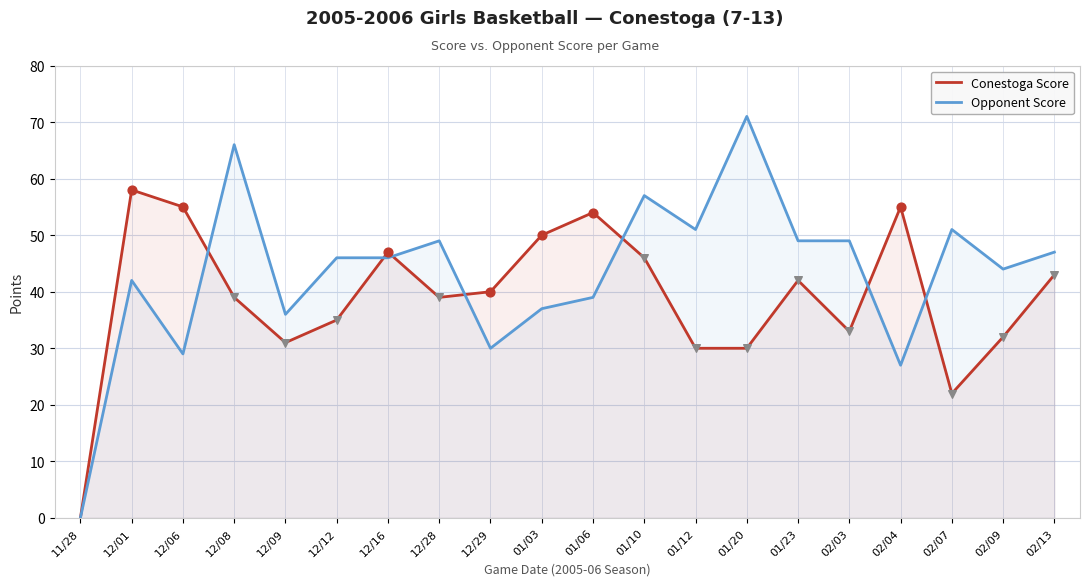

At how many categories does at least one series exceed 16?

19